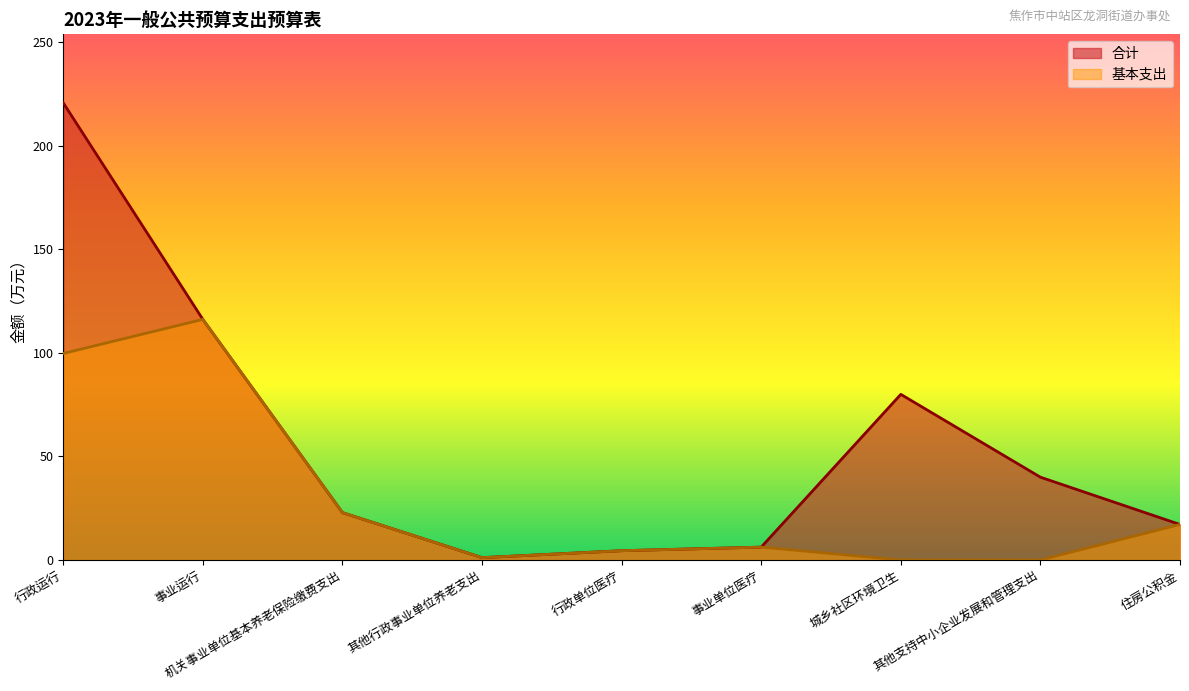

Which series changed the most between 机关事业单位基本养老保险缴费支出 and 其他行政事业单位养老支出?

合计